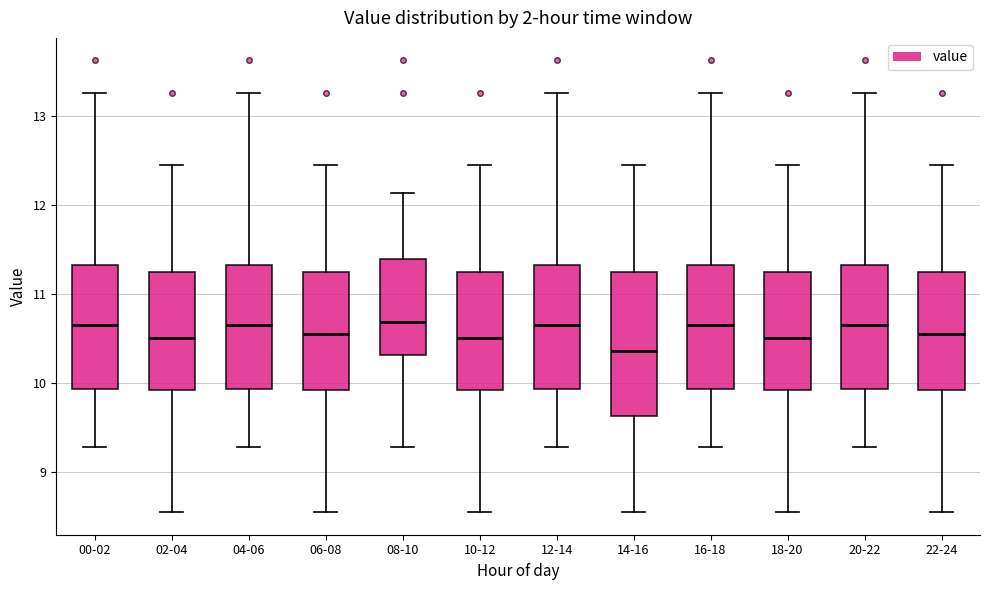

Where does the lower whisker of the box for 22-24 end on the y-axis? The values are not printed on the chart, so give them approximately, as read against the axis.

8.6